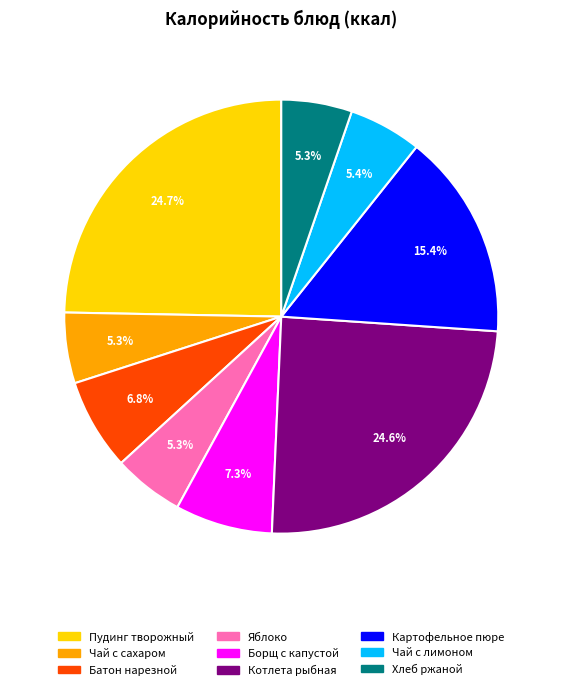

What portion of the pie excludes Котлета рыбная?

75.4%